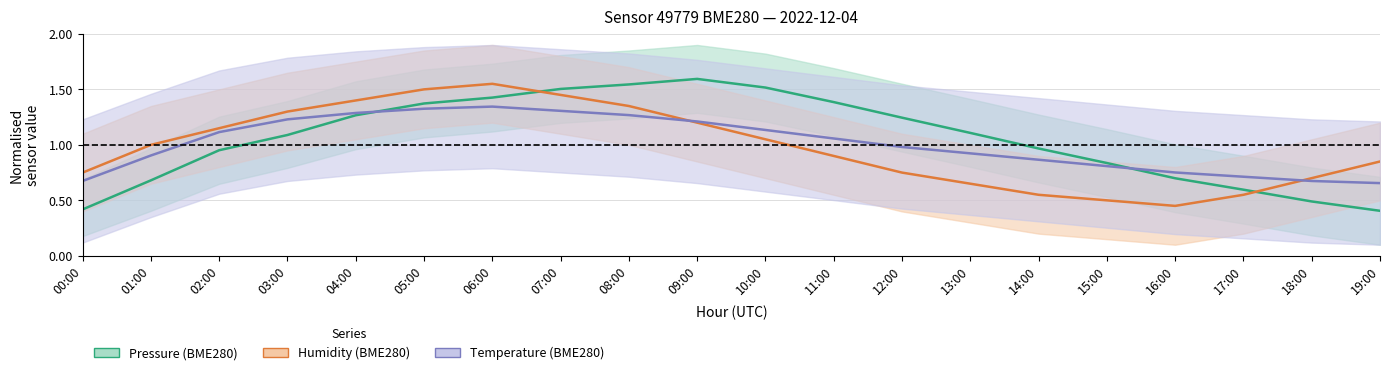

At which category does the chart reach its minimum across all series?

19:00